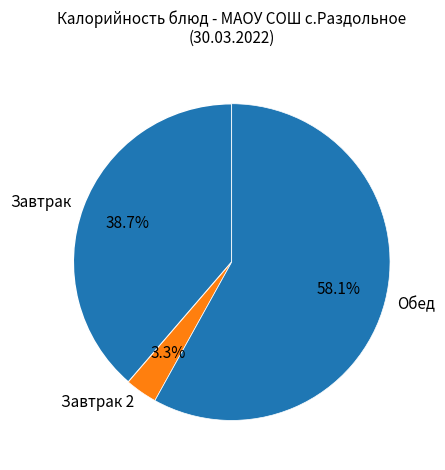

Rank the categories by value from lowest to highest.

Завтрак 2, Завтрак, Обед